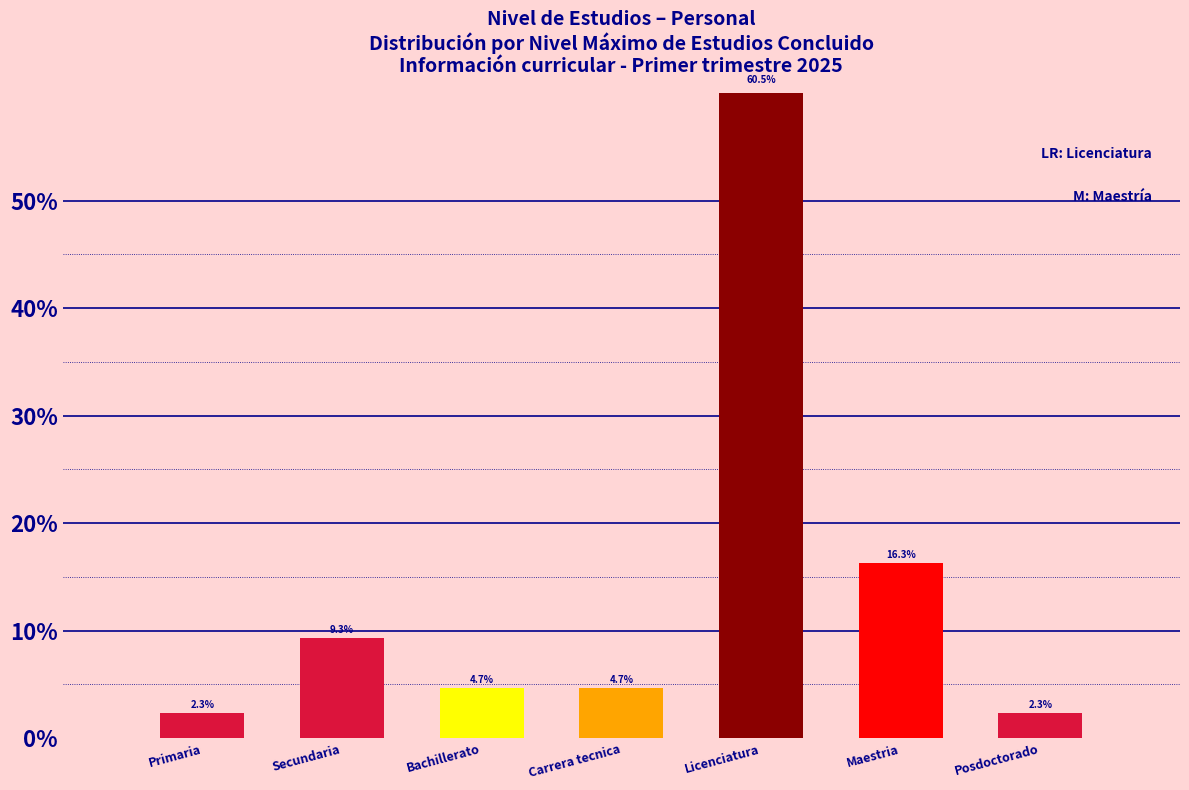

At which category does the chart reach its peak across all series?

Licenciatura